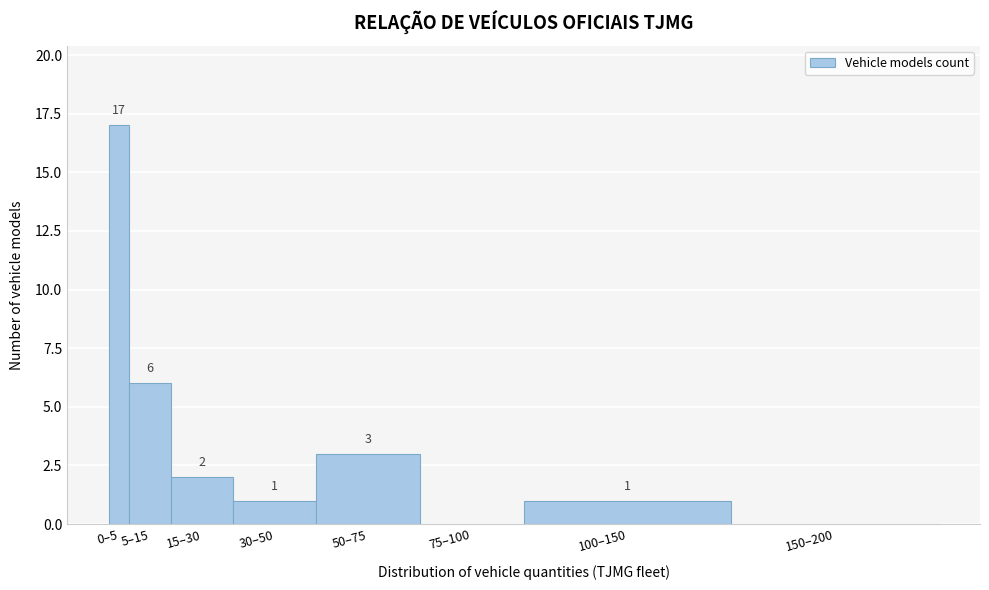

Reading left to right, transcribe all the data shown in this chart.

0–5=17	5–15=6	15–30=2	30–50=1	50–75=3	75–100=0	100–150=1	150–200=0